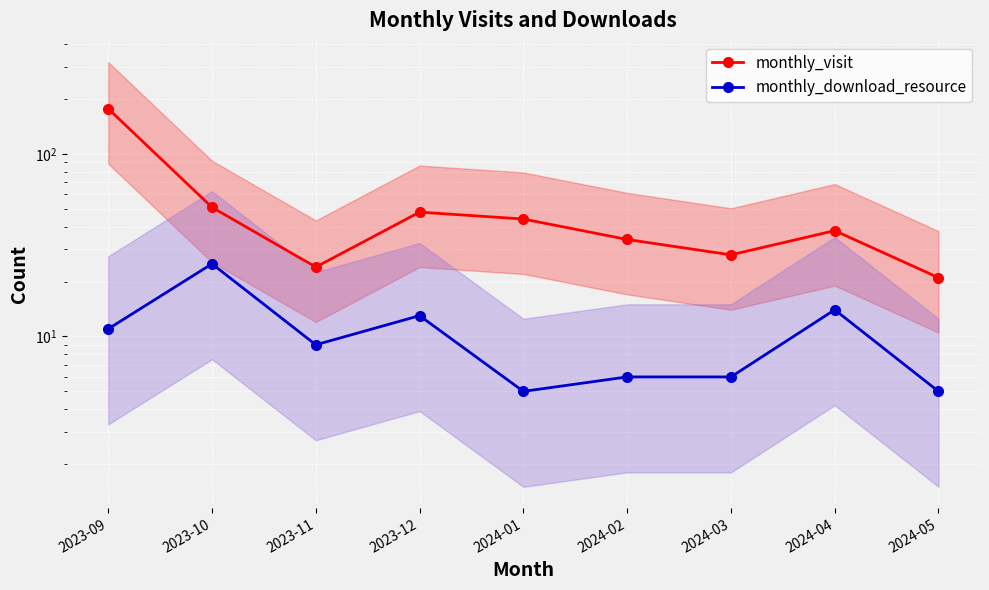

What are all the series names shown in the legend?

monthly_visit, monthly_download_resource